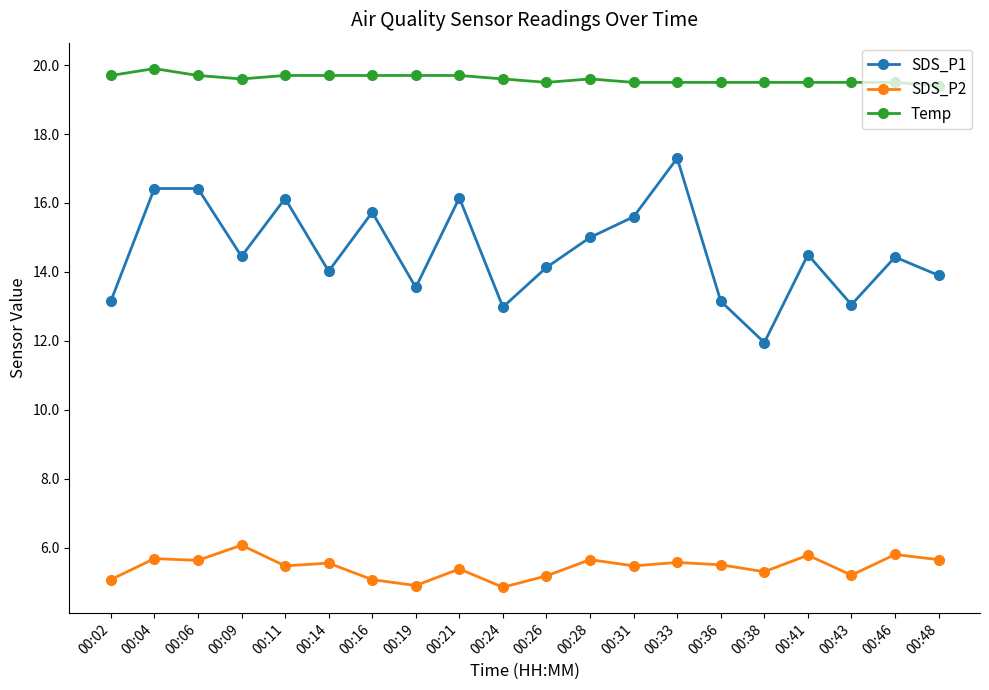

List the series in order of their overall mean, lowest first.

SDS_P2, SDS_P1, Temp